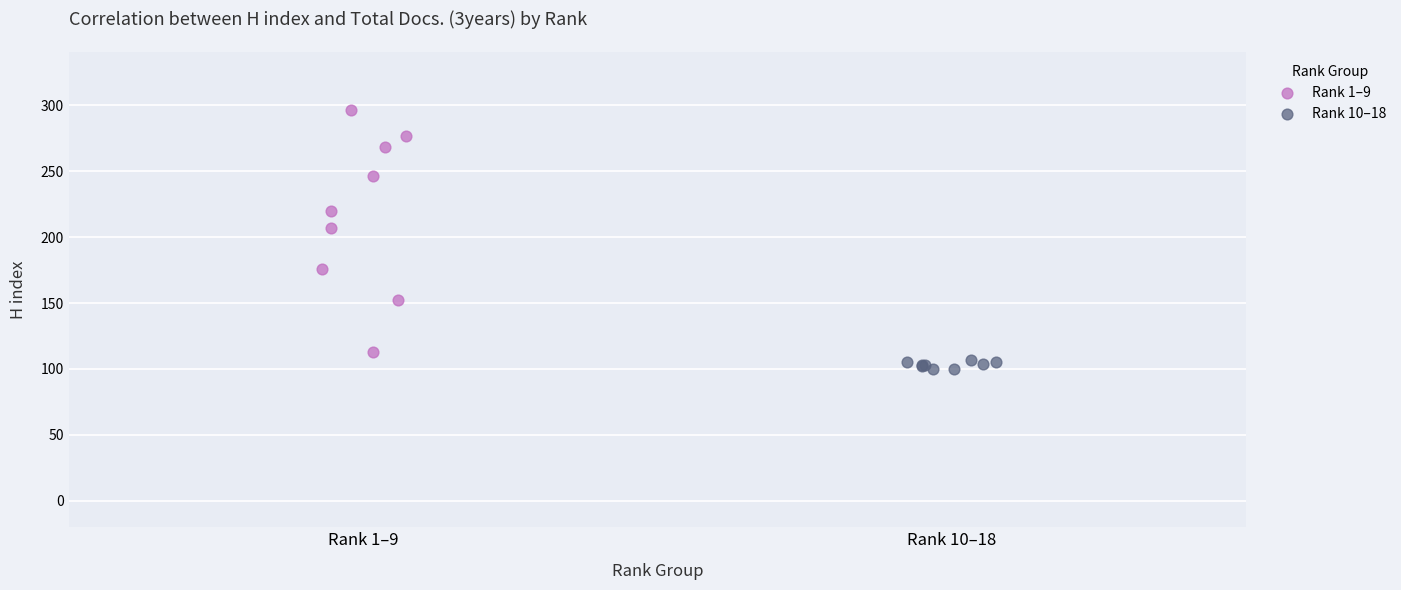

What are all the series names shown in the legend?

Rank 1–9, Rank 10–18